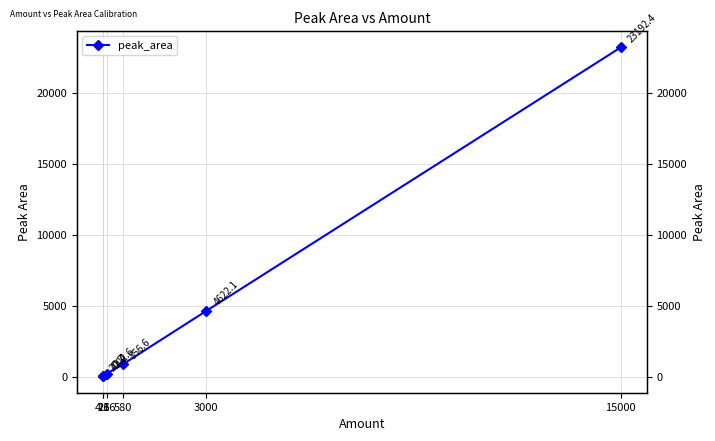

At which category does the chart reach its minimum across all series?

4.6